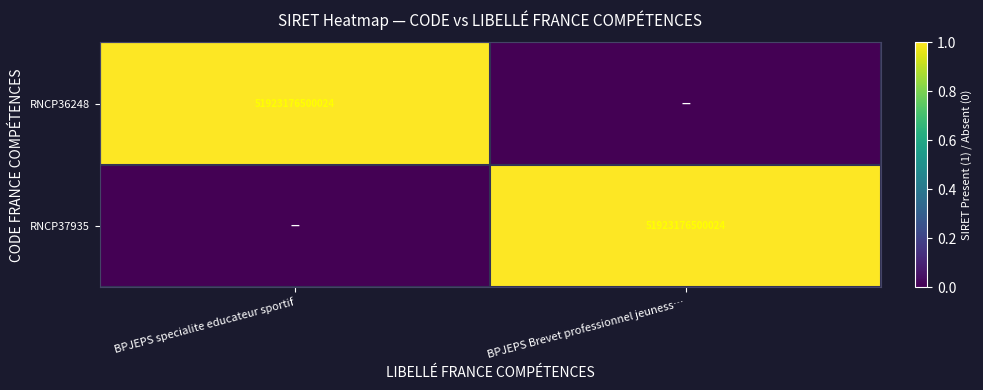

True or false: RNCP37935 has a value of 51923176500024 at BPJEPS Brevet professionnel jeuness….

True